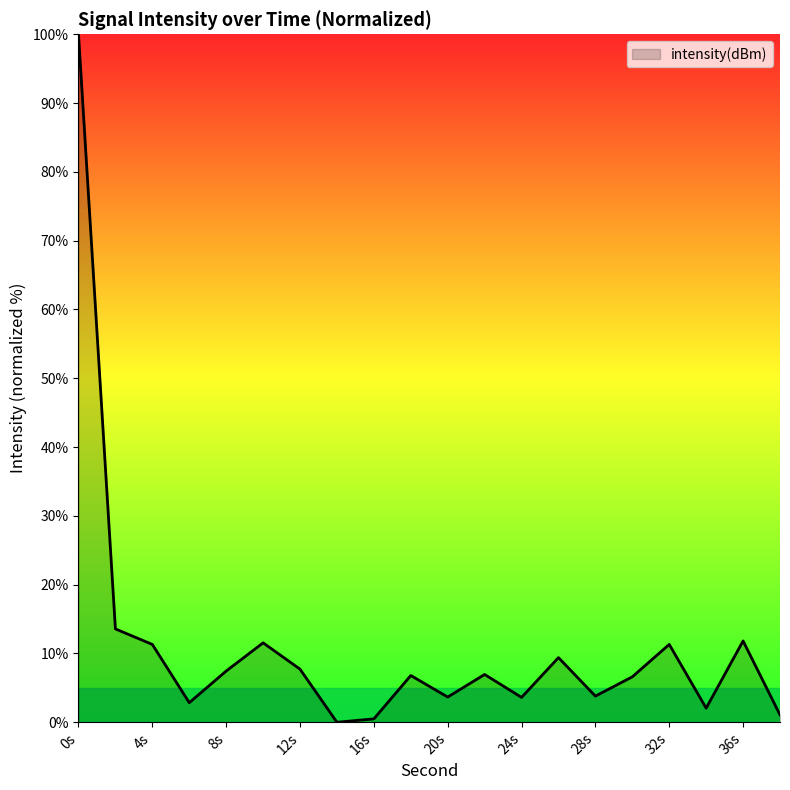

How many values exceed 6?

12